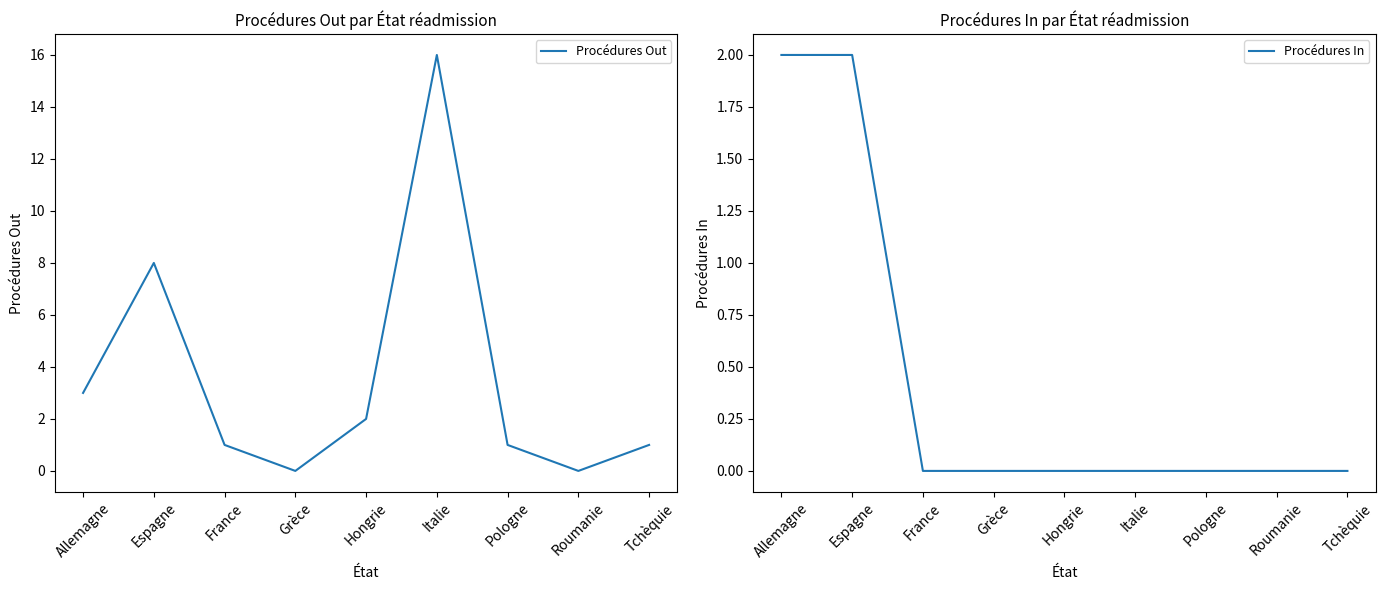

Reading left to right, transcribe all the data shown in this chart.

Procédures Out: 3	8	1	0	2	16	1	0	1
Procédures In: 2	2	0	0	0	0	0	0	0